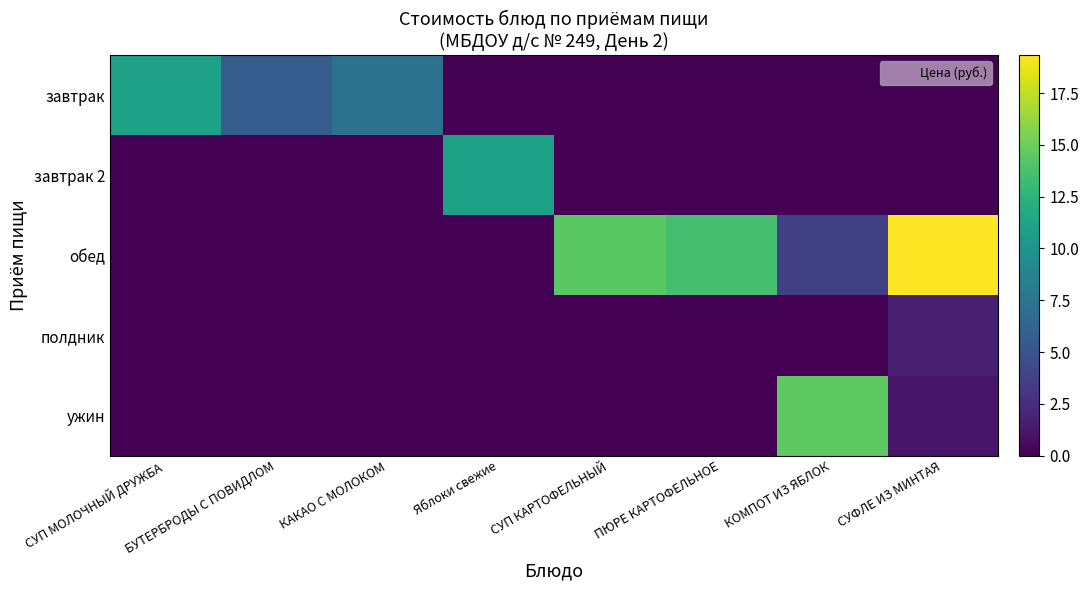

At which category is the sum across all series the highest?

СУФЛЕ ИЗ МИНТАЯ